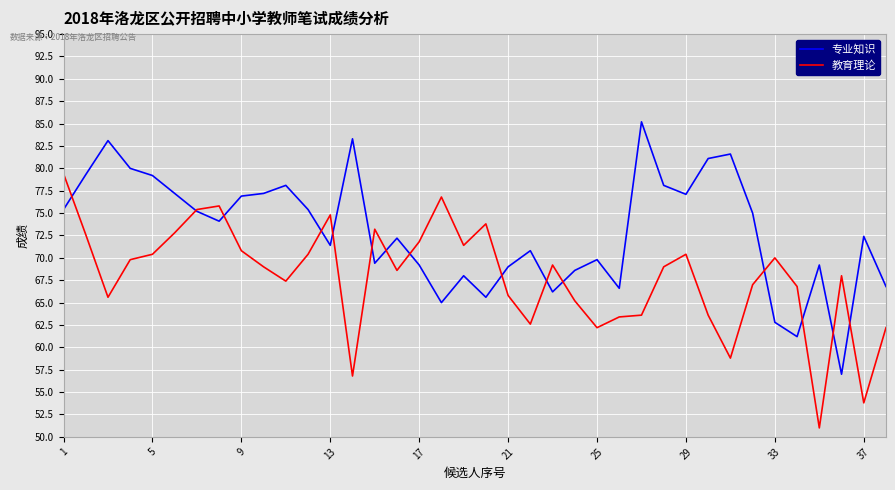

What is the maximum value for 专业知识?

85.2